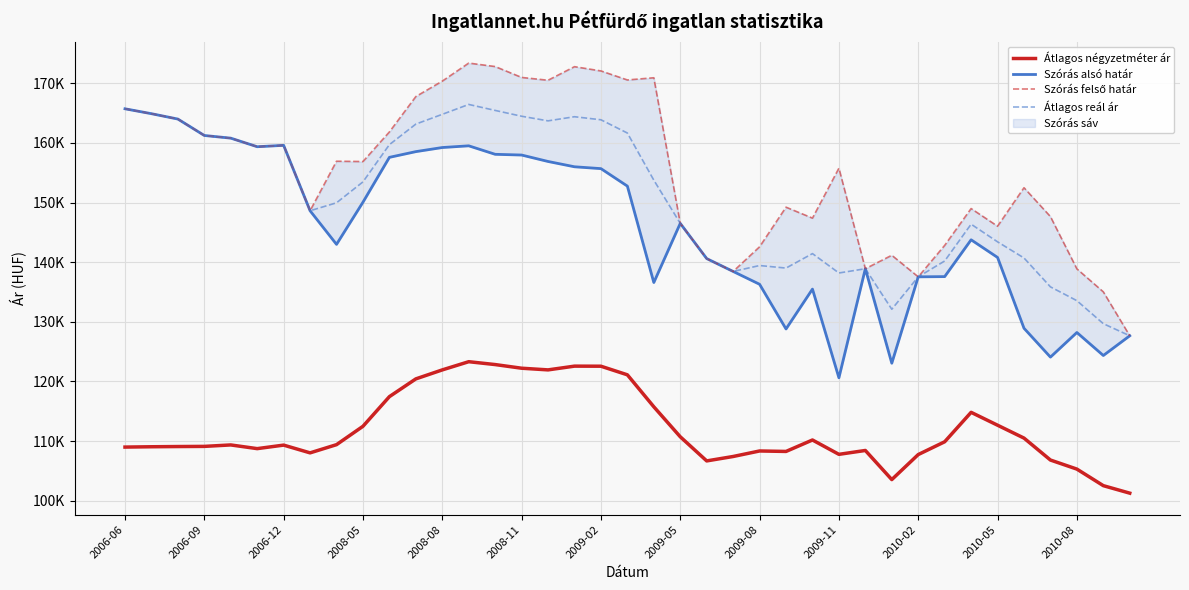

True or false: Átlagos négyzetméter ár and Átlagos reál ár cross at least once.

False